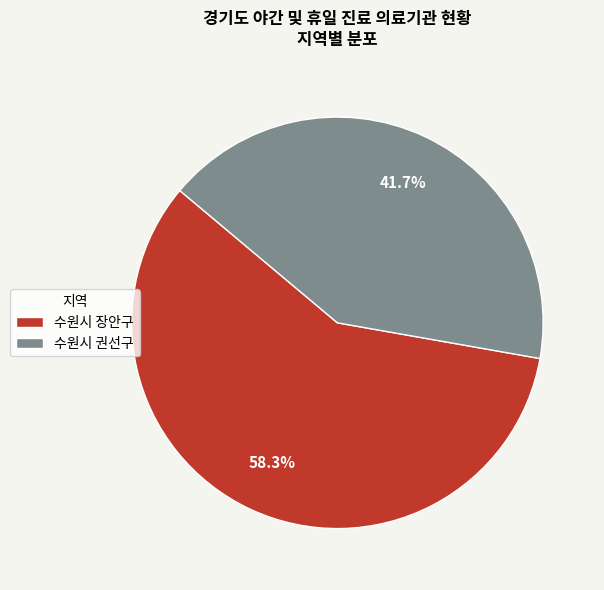

Is there any slice that represents more than half of the pie?

Yes